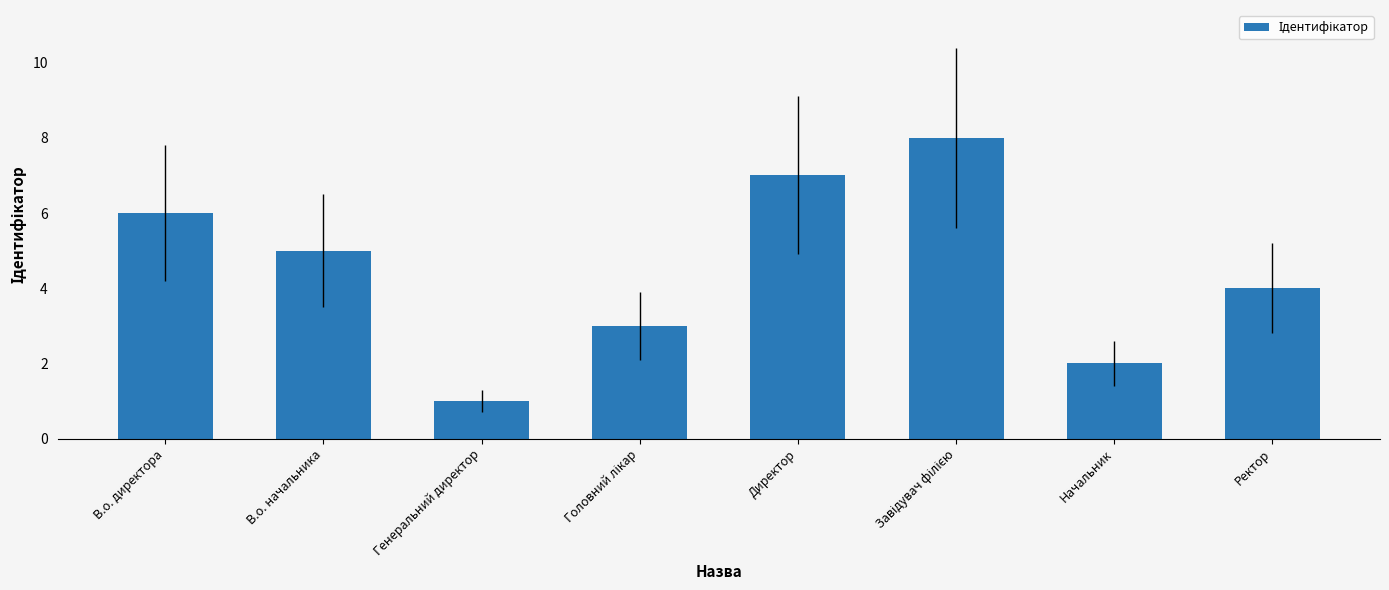

What is the sum of all values?

36